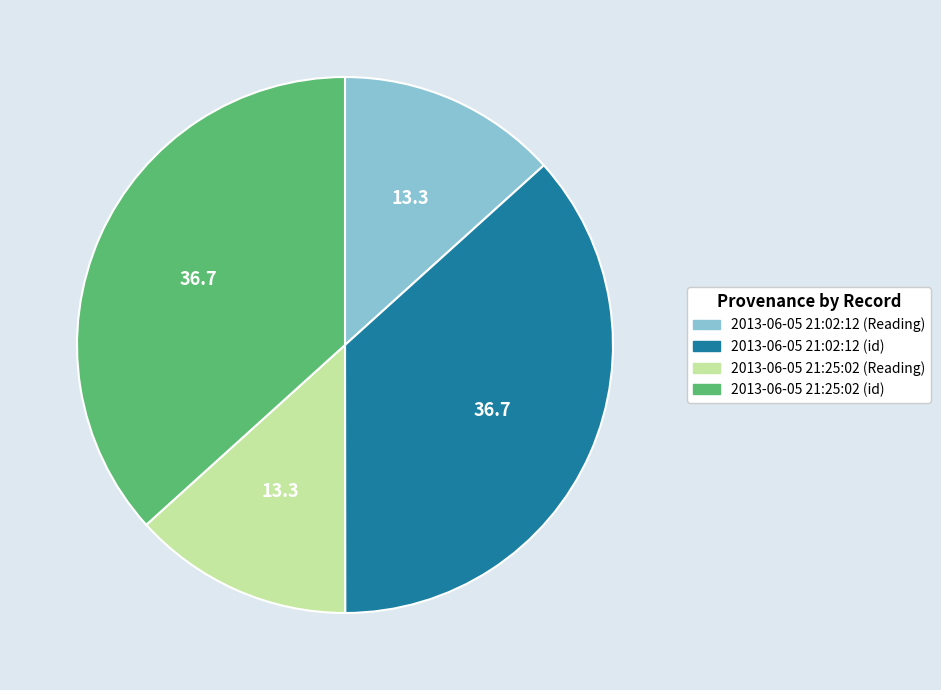

Approximately how many times larger is the value at 2013-06-05 21:02:12 (id) compared to 2013-06-05 21:25:02 (id)?

1.0